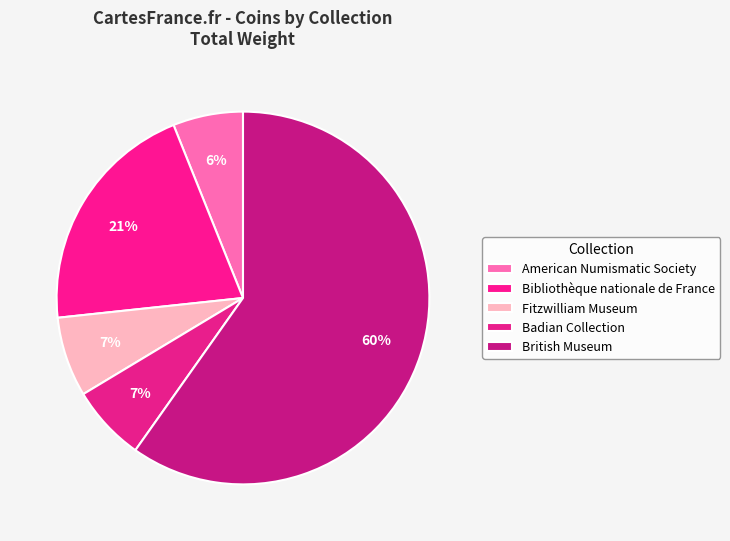

How many segments does this pie chart have?

5